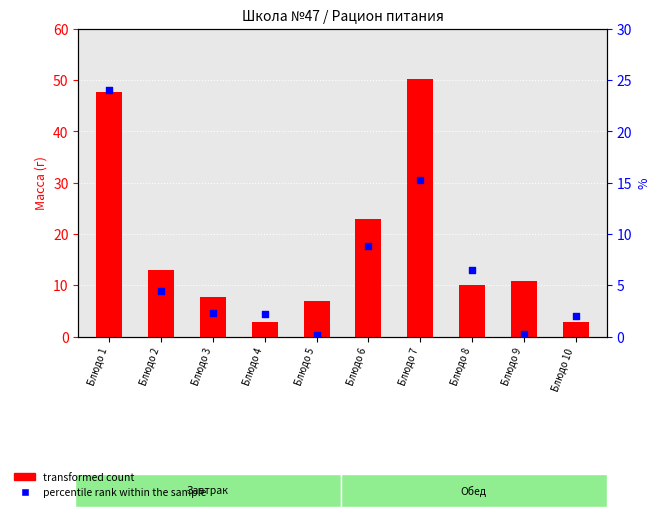

Which series reaches the minimum Y coordinate?

percentile rank within the sample